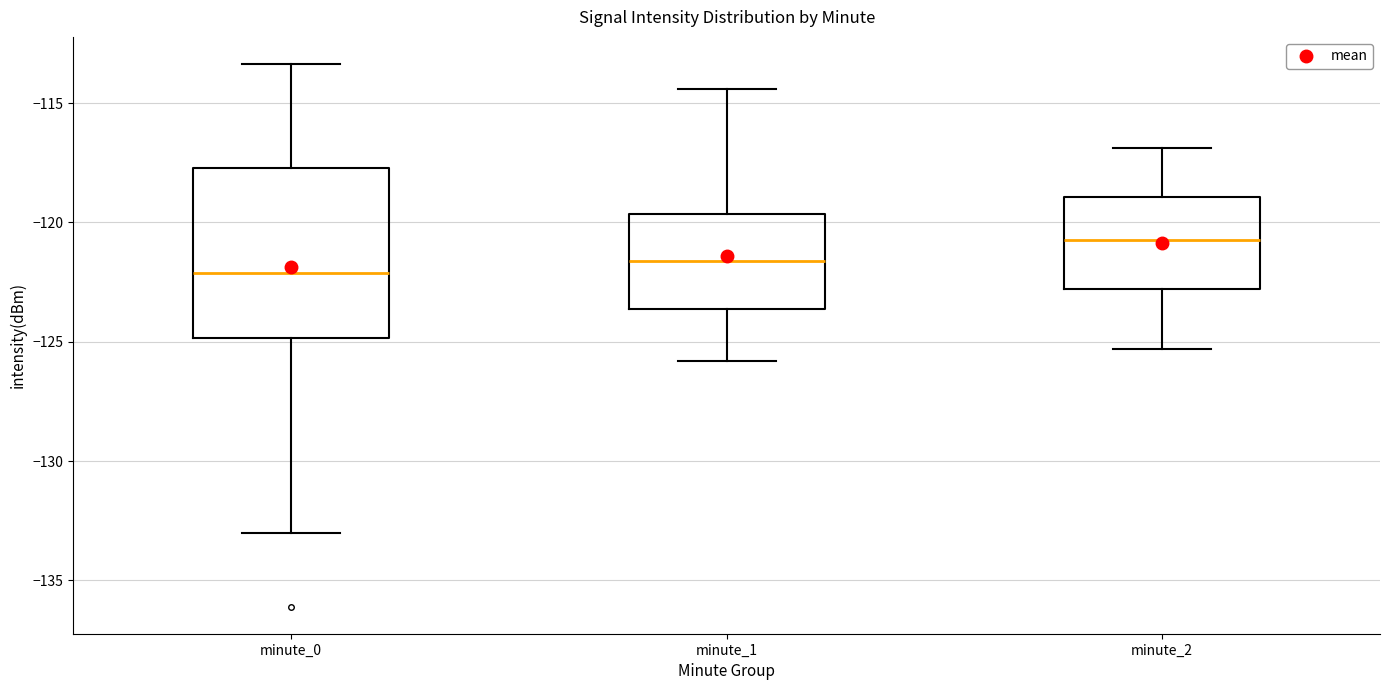

Which box is the tallest, from its lower edge to its upper edge?

minute_0